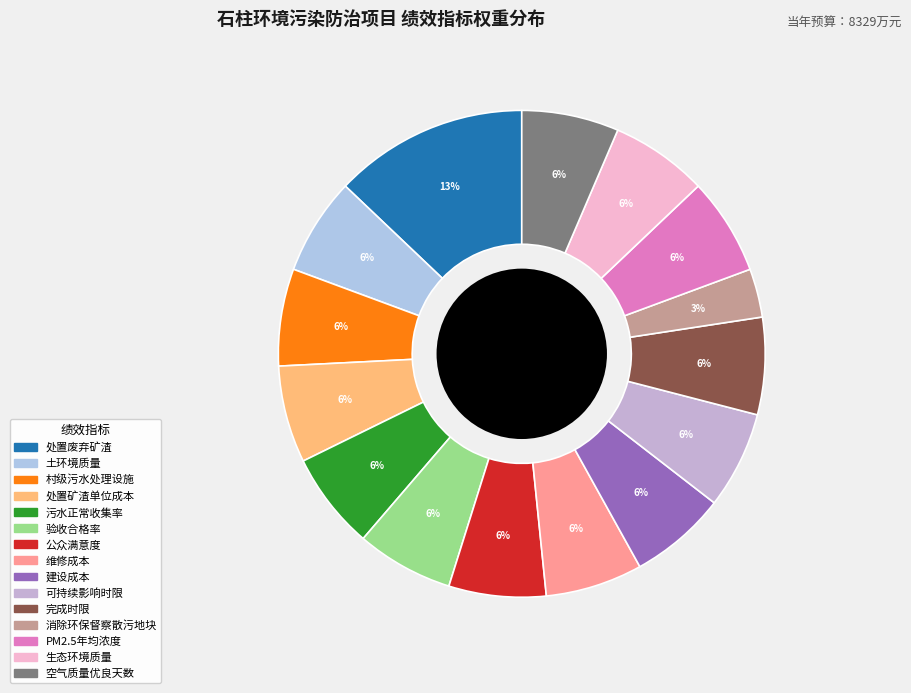

Count the number of slices in the pie.

15